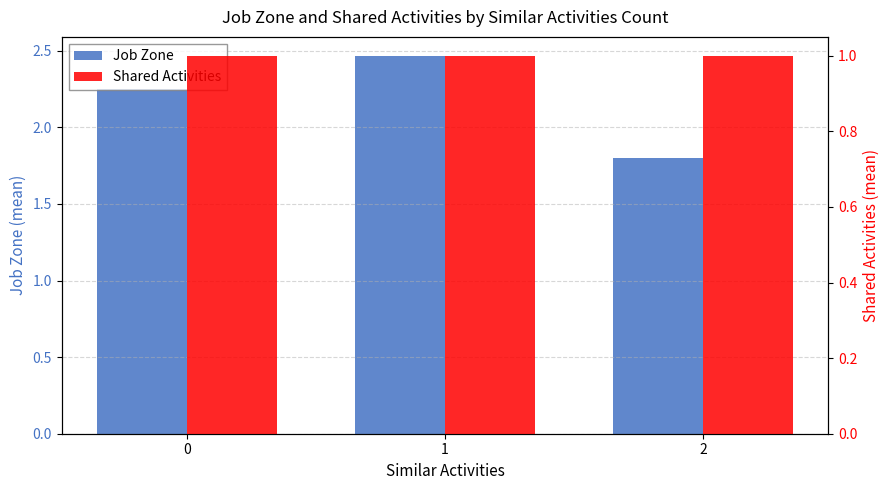

Which label corresponds to the largest value in the chart?

1